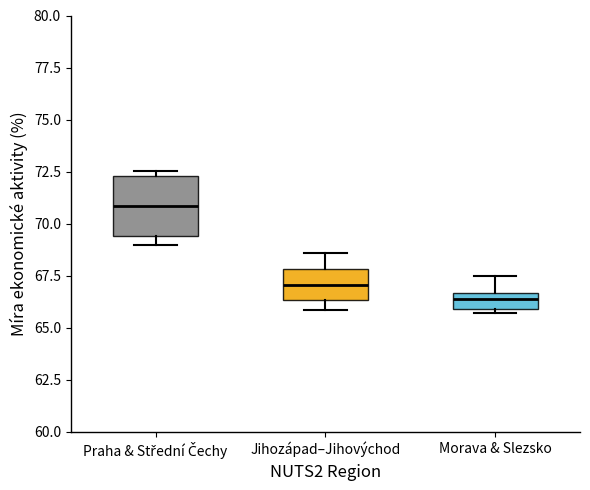

Which box's median line is the highest?

Praha & Střední Čechy